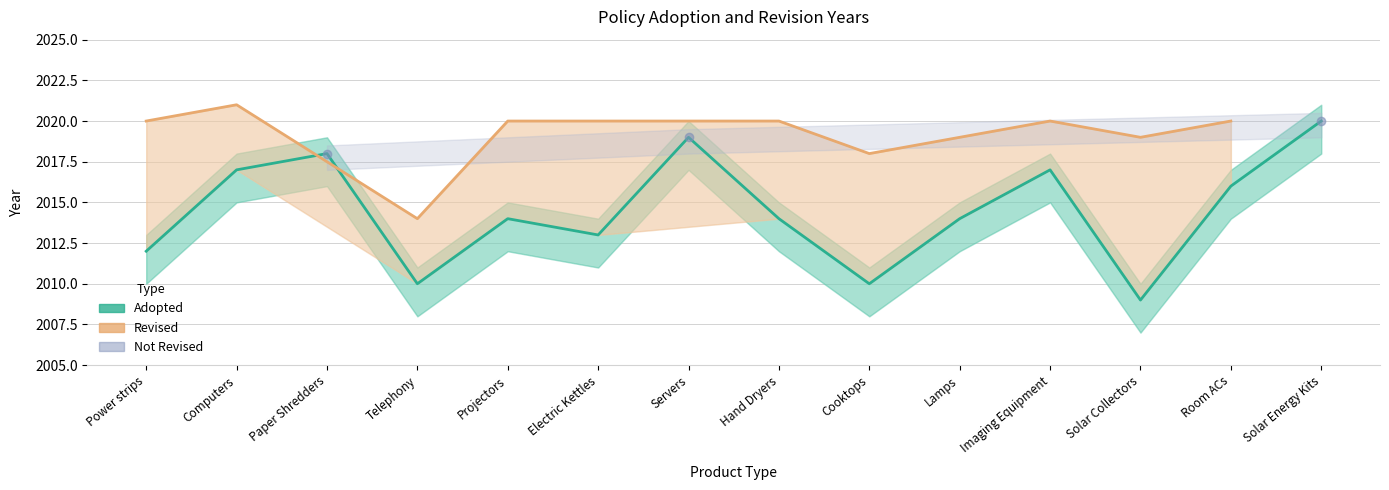

Where does the data first go above 2014?

Computers